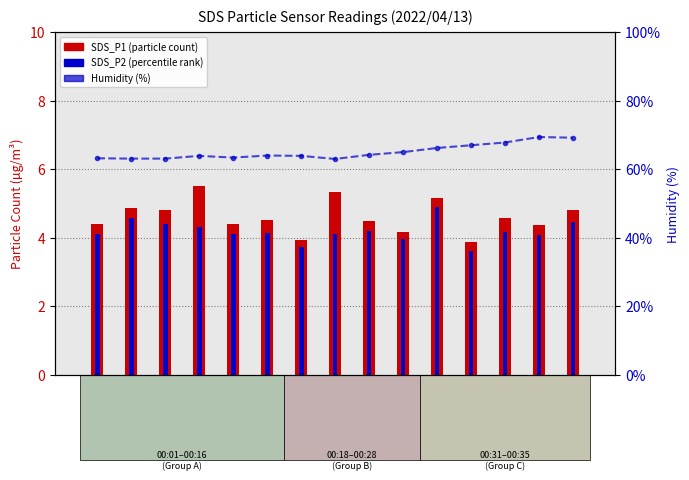

List the series in order of their peak value, lowest first.

SDS_P2, SDS_P1, Humidity